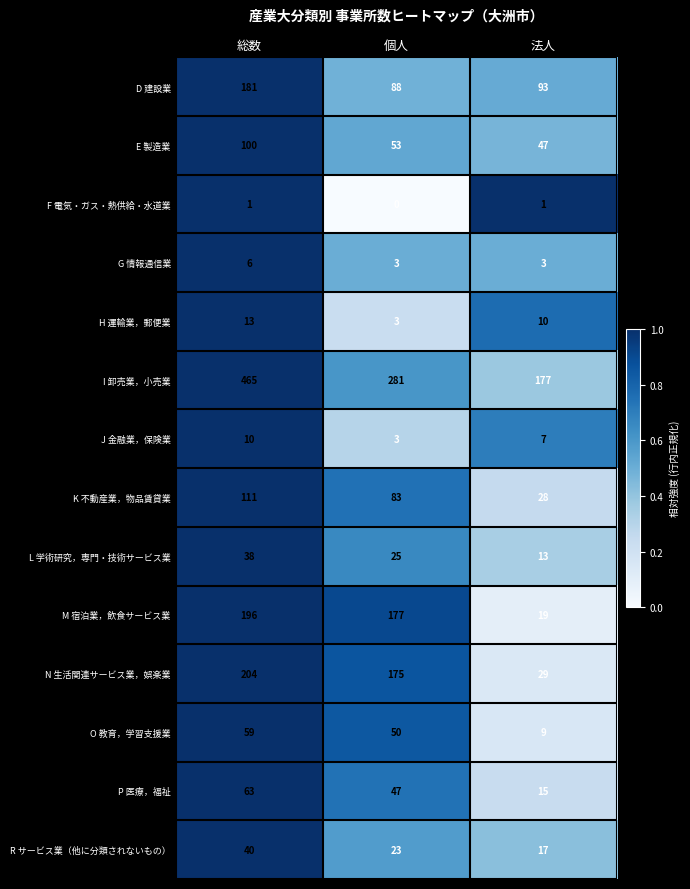

How many categories are shown in the chart?

3